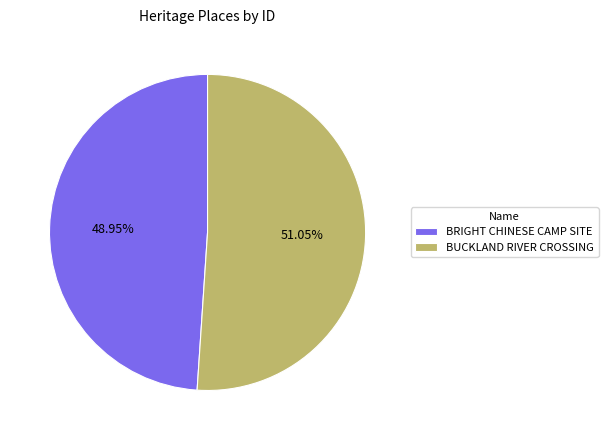

Is the sum of BUCKLAND RIVER CROSSING and BRIGHT CHINESE CAMP SITE greater than half?

Yes